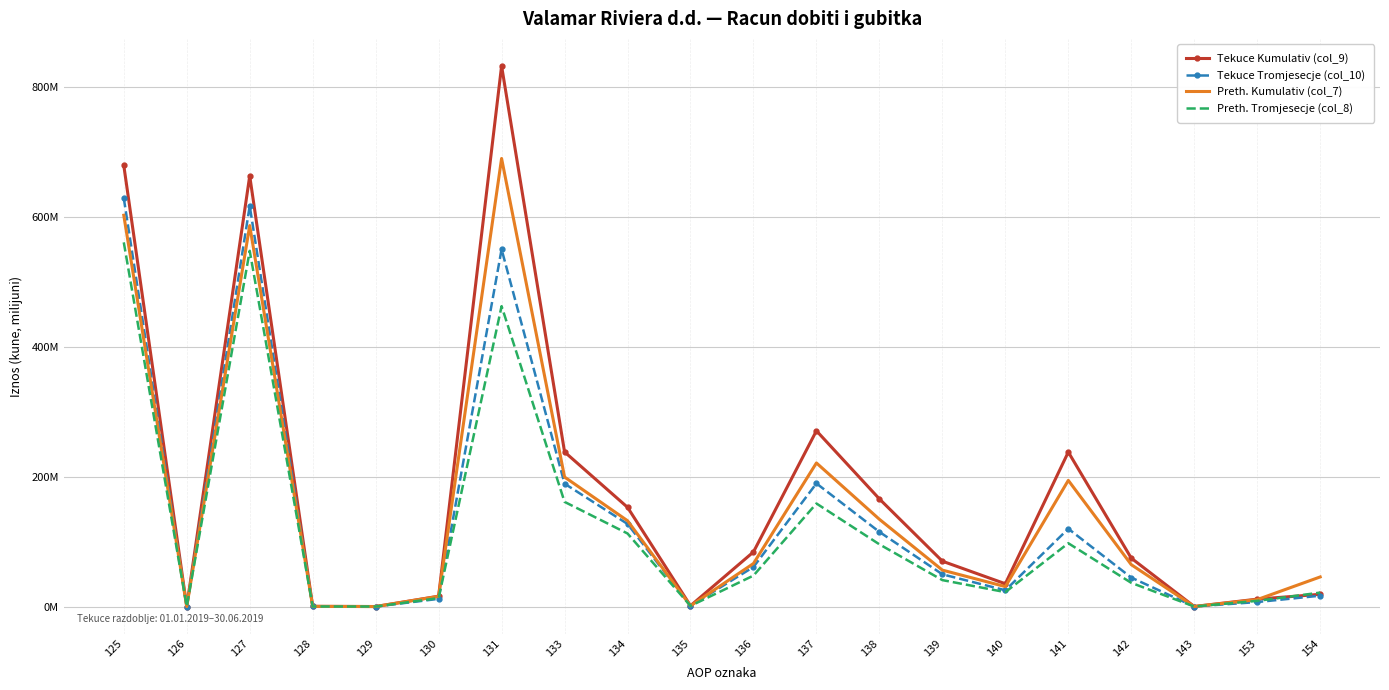

Reading right to left, list all the values displayed in this chart.

Tekuce Kumulativ (col_9): 154=18819308	153=11380228	143=46435	142=74461234	141=237687024	140=35051194	139=69778442	138=165581945	137=270411581	136=84003584	135=1213270	134=152679404	133=237896258	131=831882760	130=15901227	129=0	128=294476	127=662654177	126=0	125=678849880
Tekuce Tromjesecje (col_10): 154=16677801	153=6881323	143=45478	142=44545333	141=119684303	140=25015819	139=49590255	138=114834517	137=189440591	136=60814789	135=1182985	134=127081101	133=189078875	131=549675903	130=11807841	129=0	128=101604	127=616482075	126=0	125=628391520
Preth. Kumulativ (col_7): 154=45552574	153=10668474	143=83577	142=64428225	141=194096778	140=30645406	139=56053696	138=134227430	137=220926532	136=66201249	135=1034339	134=132029528	133=199265116	131=689468702	130=15662374	129=0	128=232662	127=586210323	126=0	125=602105359
Preth. Tromjesecje (col_8): 154=21435930	153=8697917	143=11384	142=36451755	141=97413163	140=22172416	139=40655176	138=95716646	137=158544238	136=47645992	135=993362	134=112406688	133=161046042	131=462164499	130=12943889	129=0	128=89663	127=547332070	126=0	125=560365622